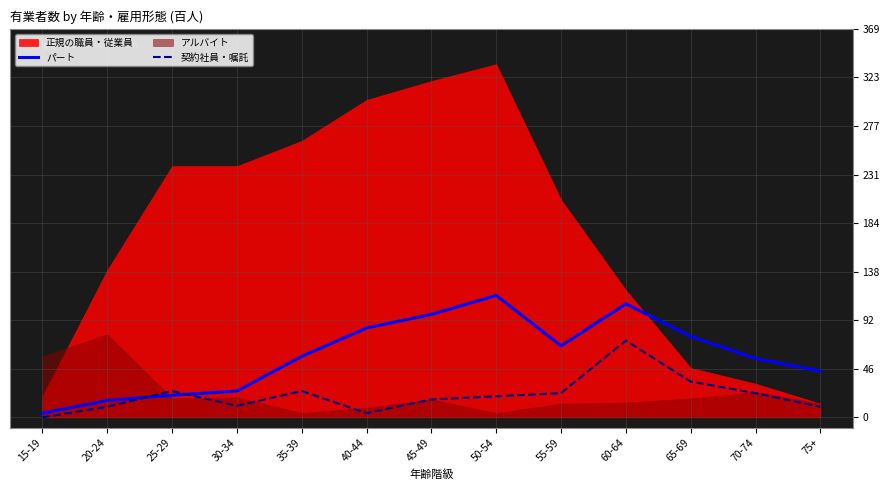

The value of パート at 25-29 is 21. True or false?

True